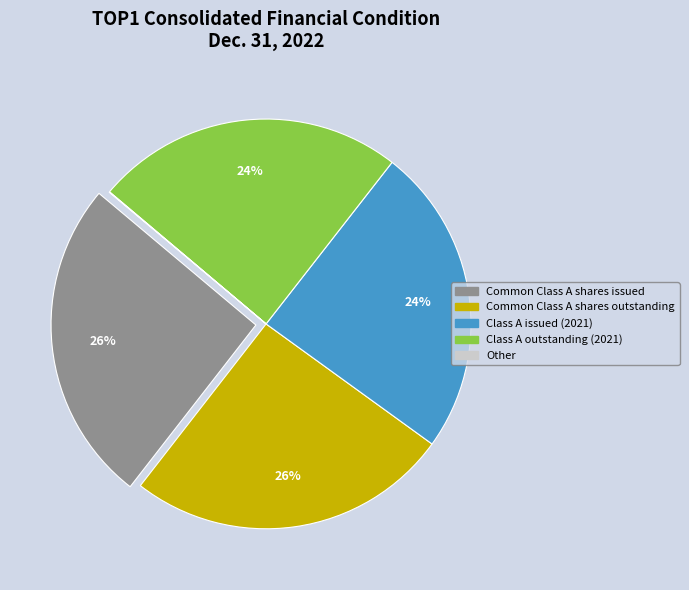

To the nearest percent, what portion does Class A outstanding (2021) represent?

24%